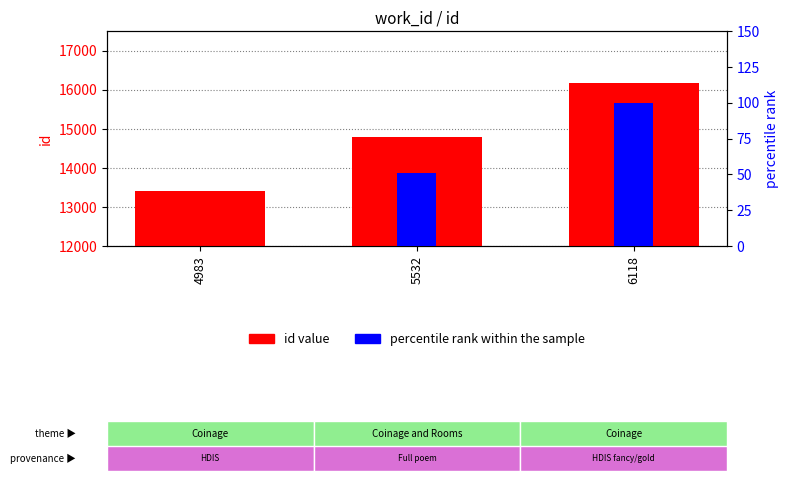

What is the total value across all series at 5532?

14849.7